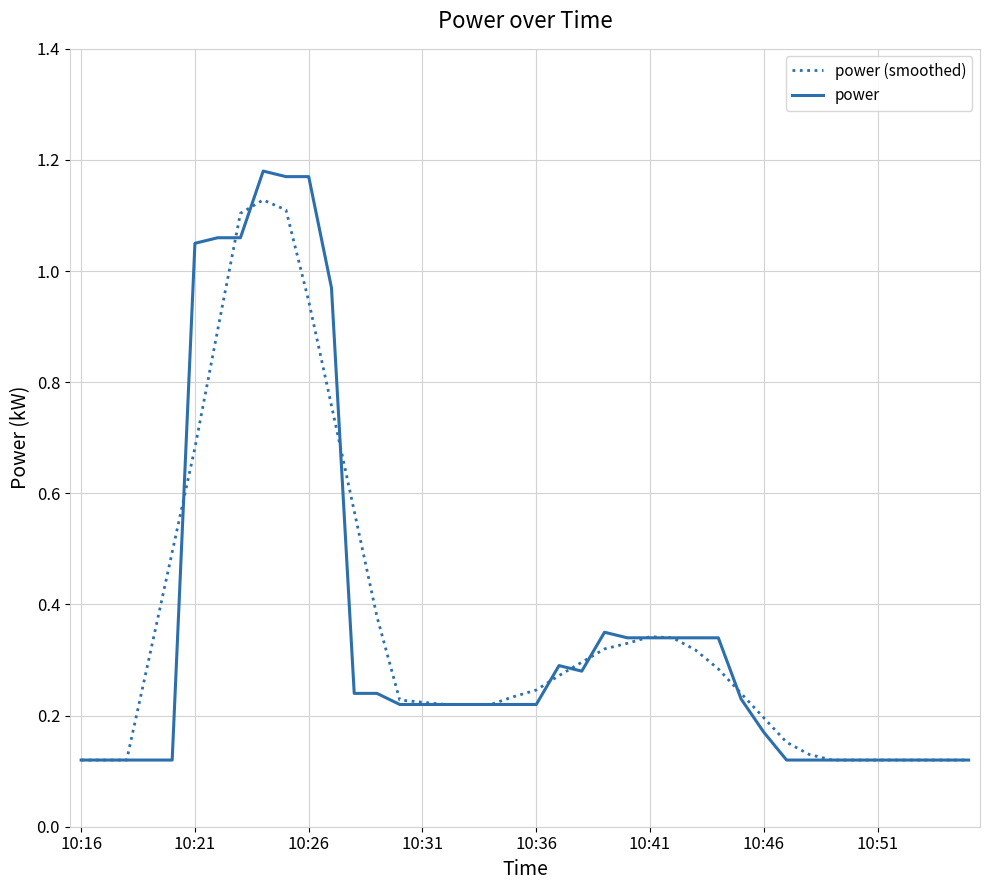

Which series has the largest range (max minus min)?

power